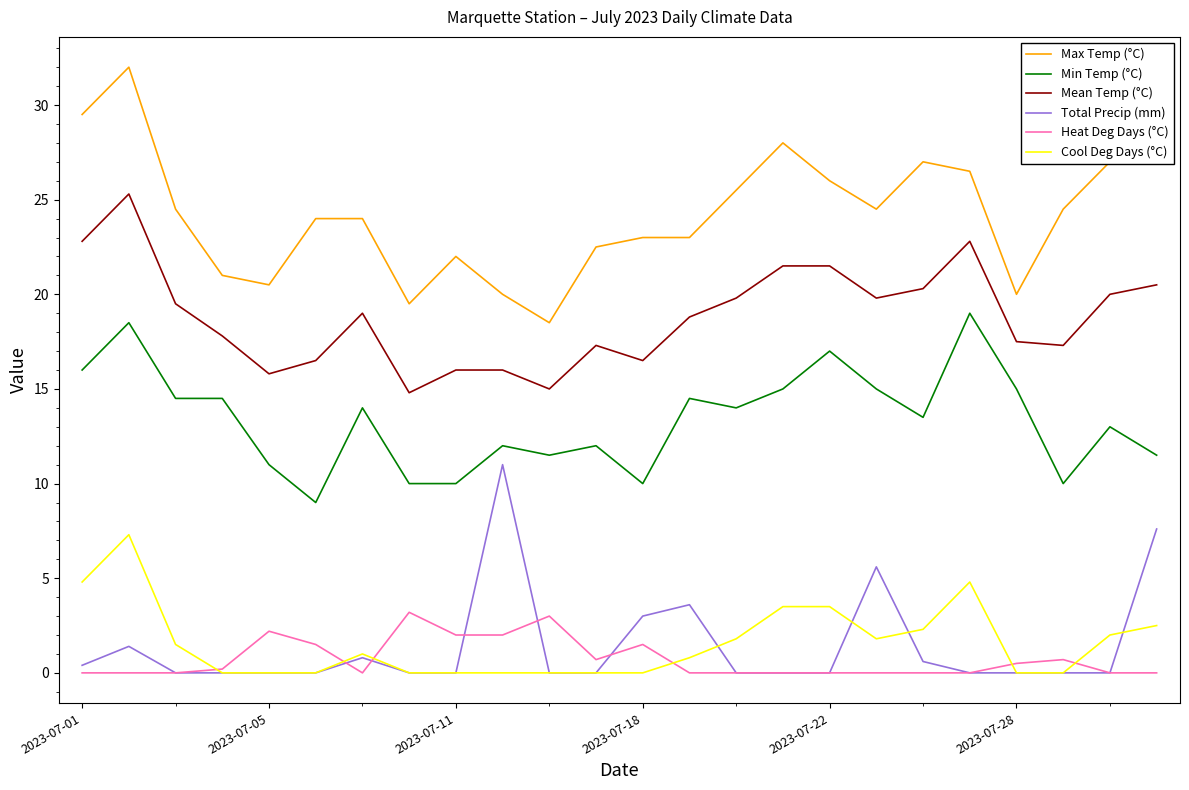

True or false: Min Temp (°C) and Cool Deg Days (°C) cross at least once.

False